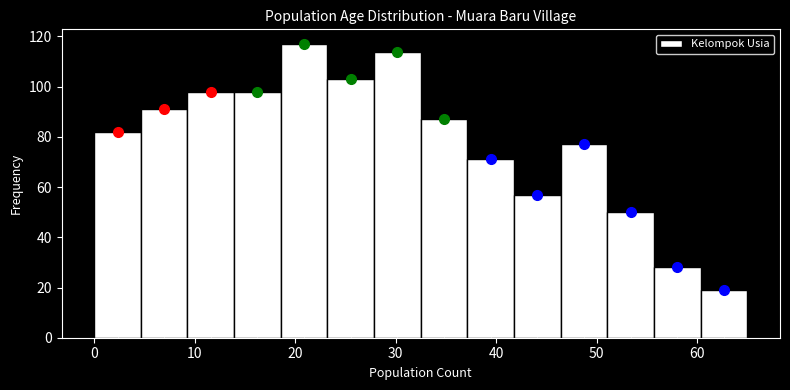

Reading left to right, transcribe this chart: for each bar, give the range it covers on the x-axis and its height. Neither the bar edges nor the heights are printed on the chart, so give them approximately, as read against the axes.

0 to 5: 82
5 to 9: 92
9 to 14: 98
14 to 19: 98
19 to 23: 118
23 to 28: 104
28 to 33: 114
33 to 37: 88
37 to 42: 72
42 to 46: 58
46 to 51: 78
51 to 56: 50
56 to 60: 28
60 to 65: 20